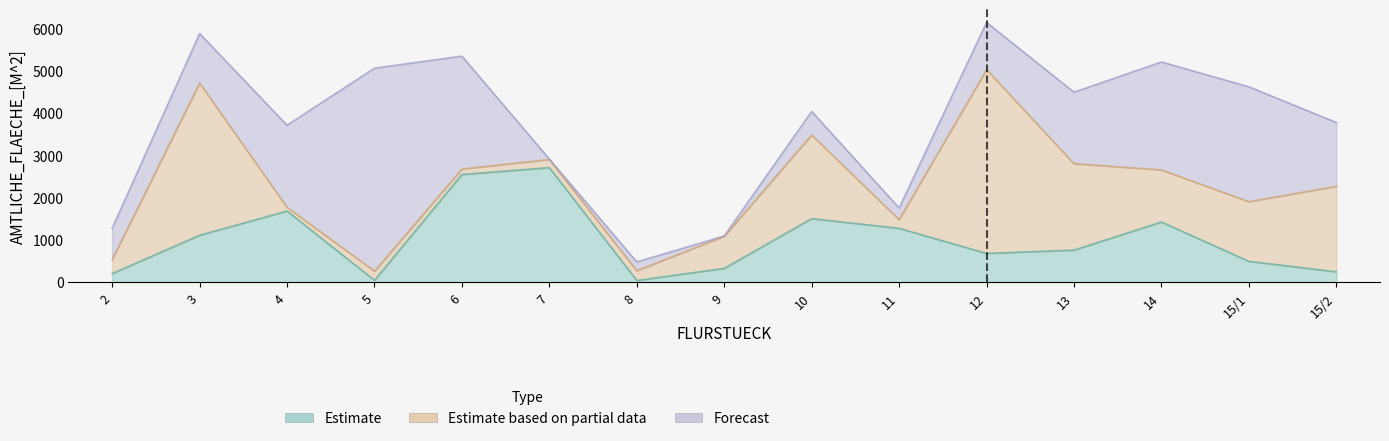

At which label does Estimate reach its peak?

7